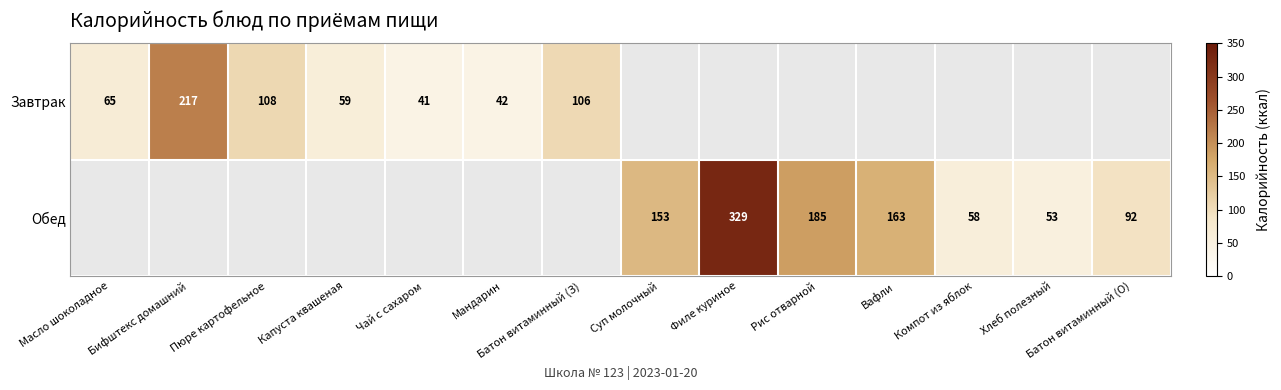

The value of Обед at Компот из яблок is 21. True or false?

False